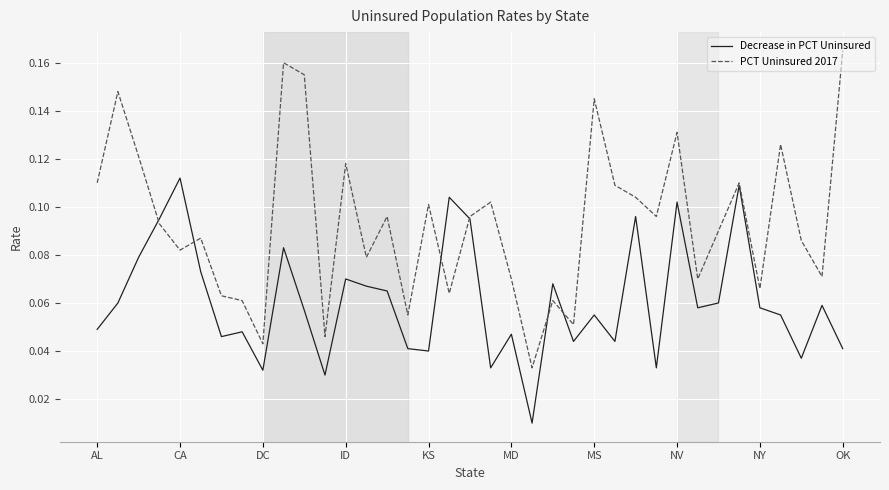

In PCT Uninsured 2017, how many points are higher than both neighbors (excluding endpoints)?

12